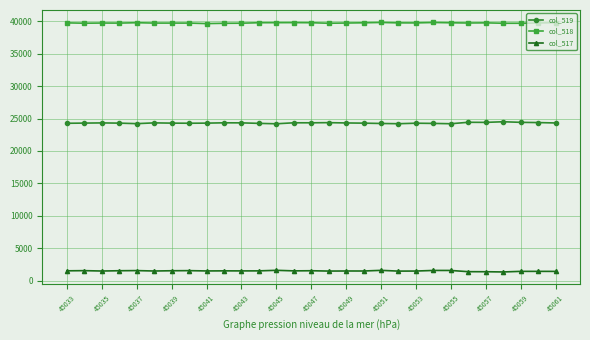

What is the value of the col_517 point at the 15th from the left?

1517